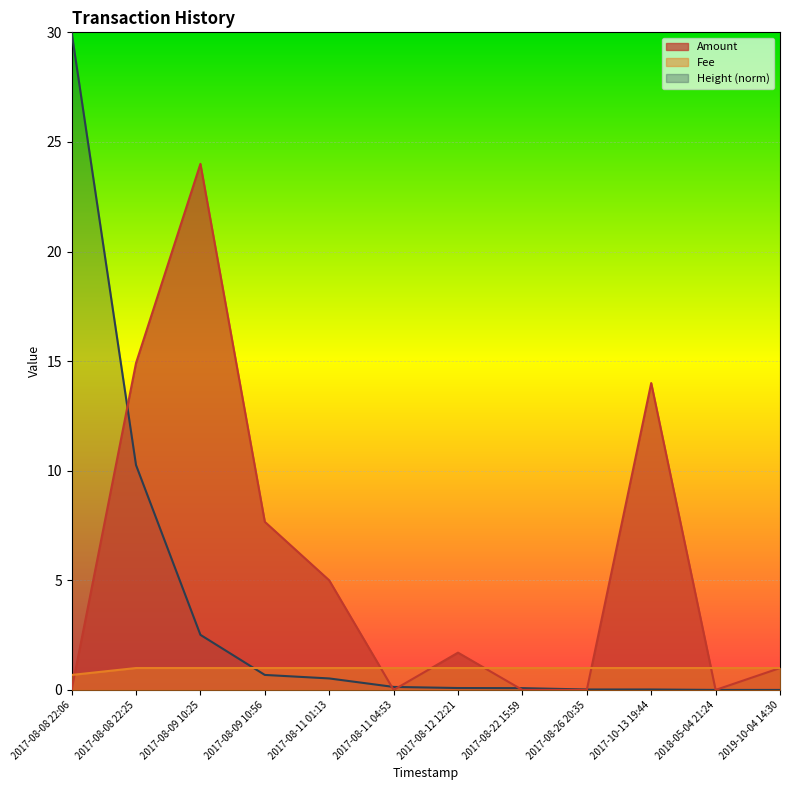

At how many categories does at least one series exceed 8?

4